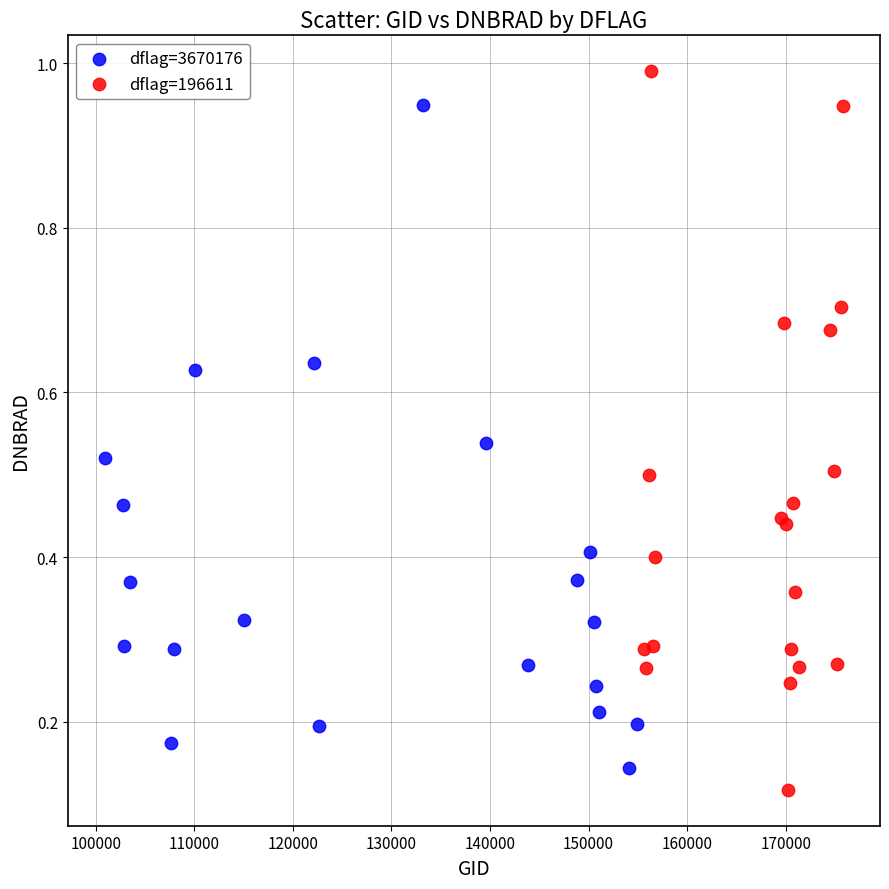

What are all the series names shown in the legend?

dflag=3670176, dflag=196611